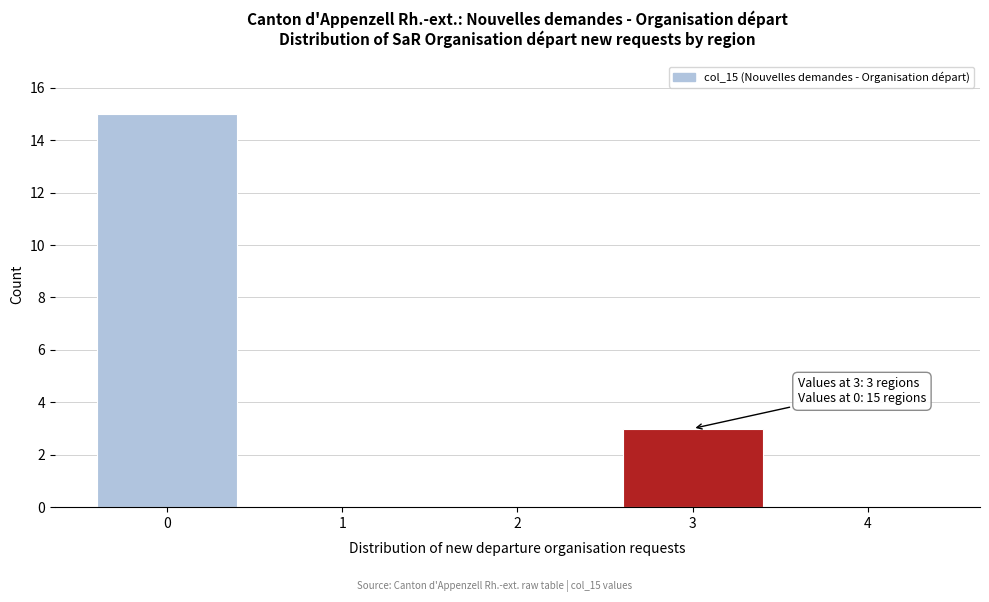

Reading left to right, list all the values displayed in this chart.

0=15	1=0	2=0	3=3	4=0